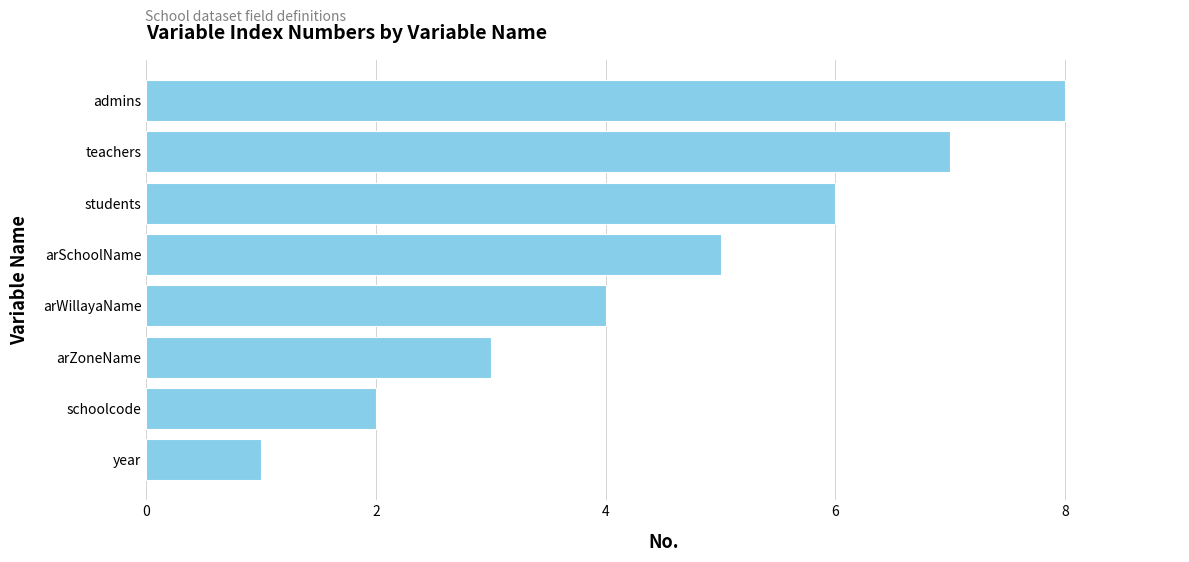

List the labels in order of value, smallest first.

year, schoolcode, arZoneName, arWillayaName, arSchoolName, students, teachers, admins